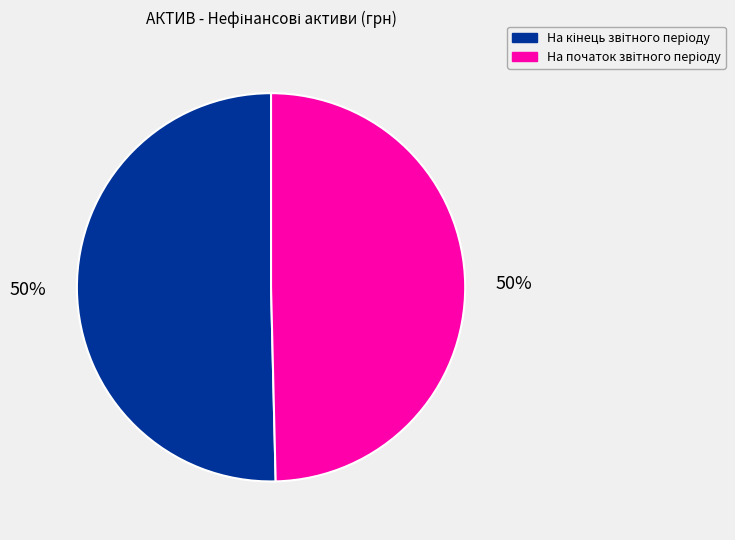

To the nearest percent, what is the average slice percentage?

50%